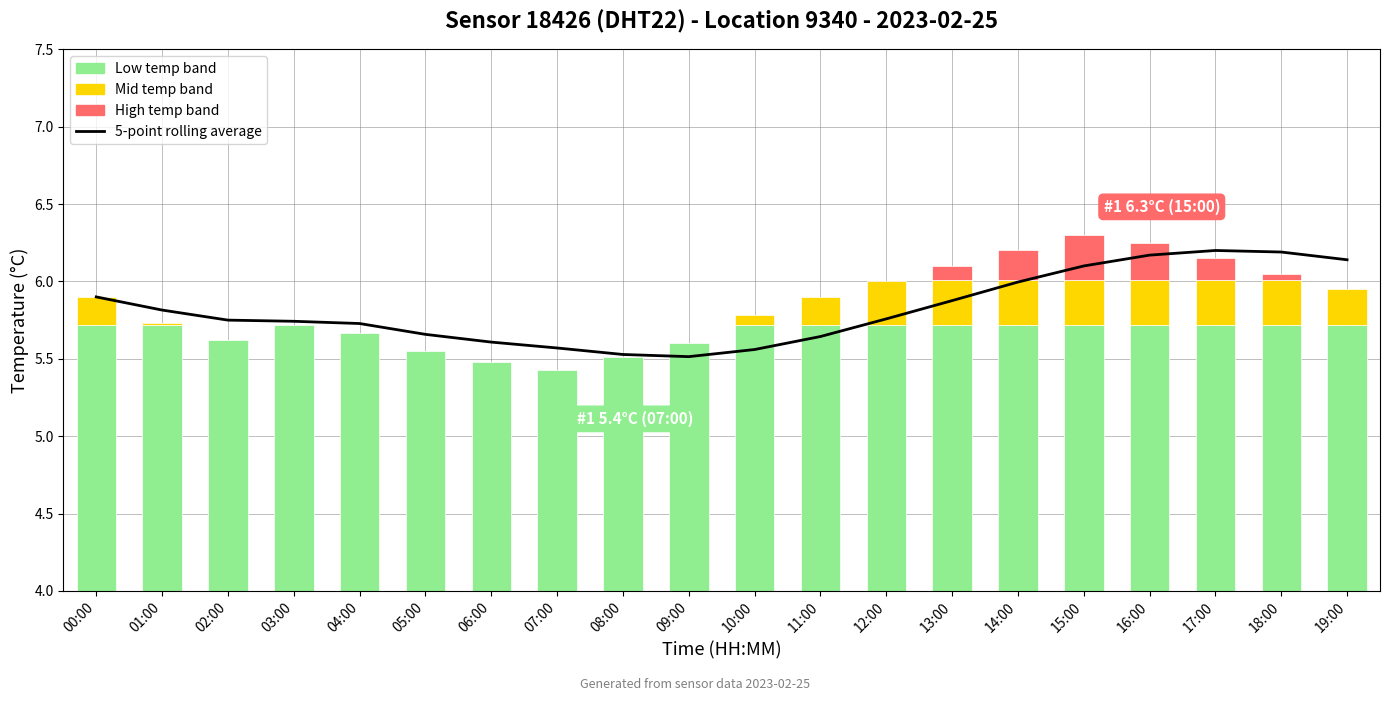

Is it true that the value at 16:00 is 9.6?

False